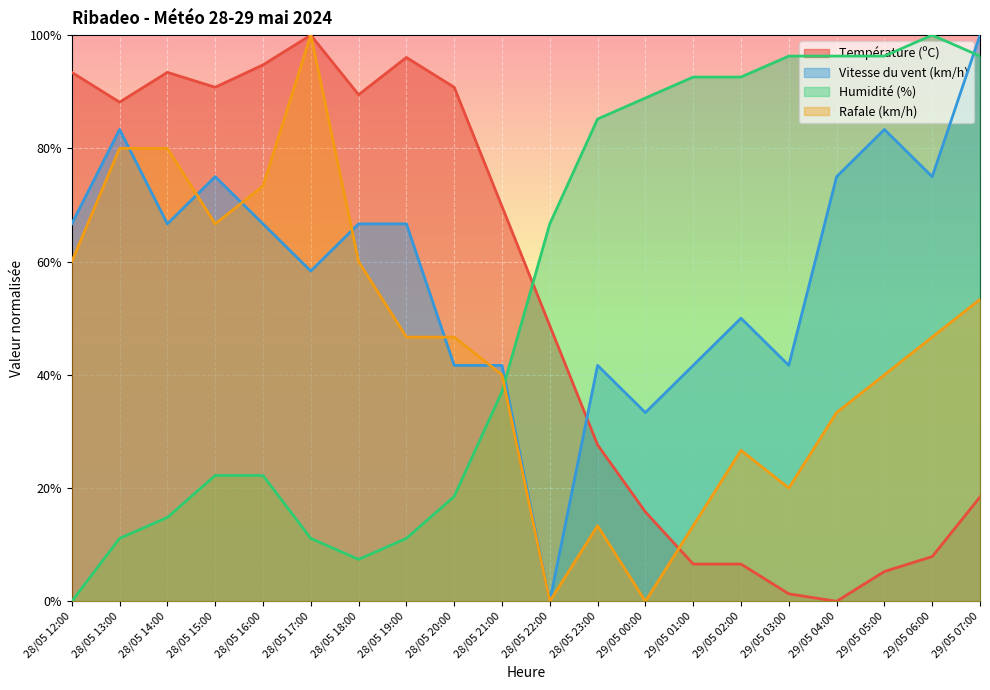

What are all the series names shown in the legend?

Température (ºC), Vitesse du vent (km/h), Humidité (%), Rafale (km/h)